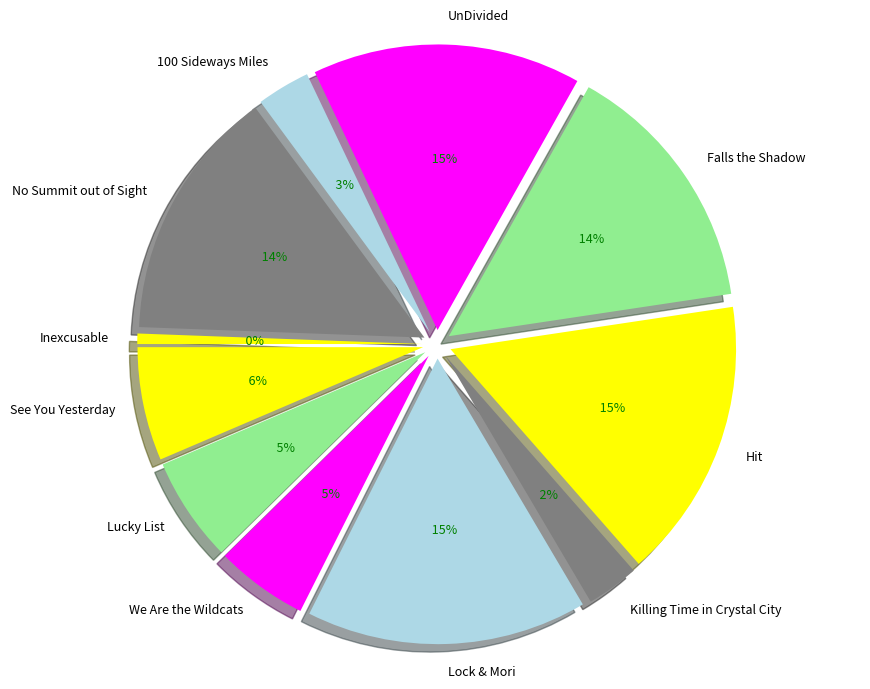

Combined, what portion of the pie is UnDivided and Lucky List?

21.1%